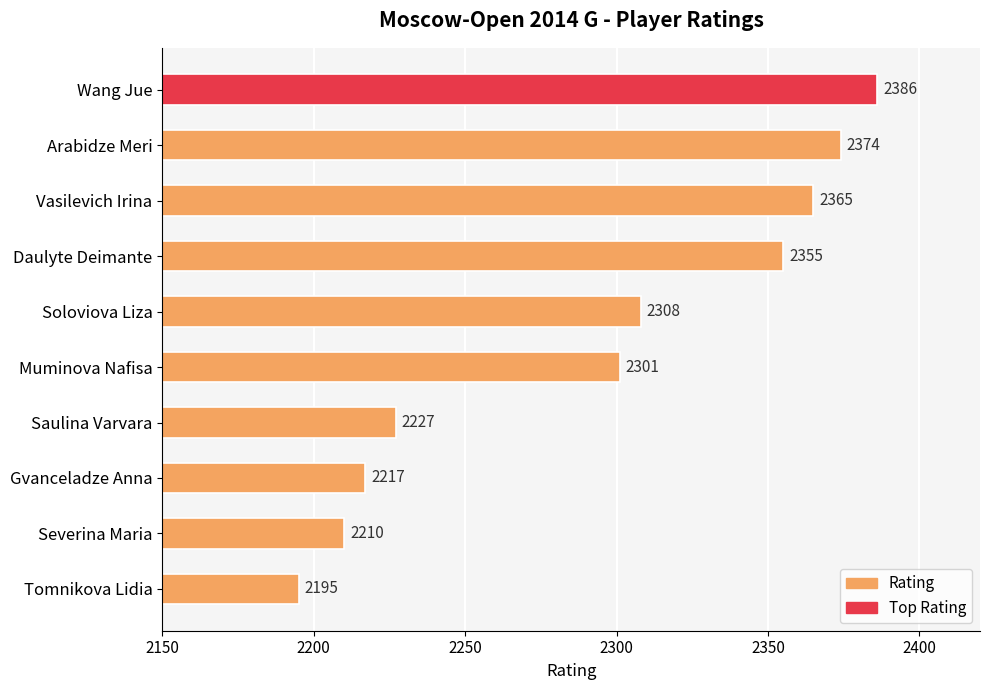

What is the difference between the maximum and minimum values?

191